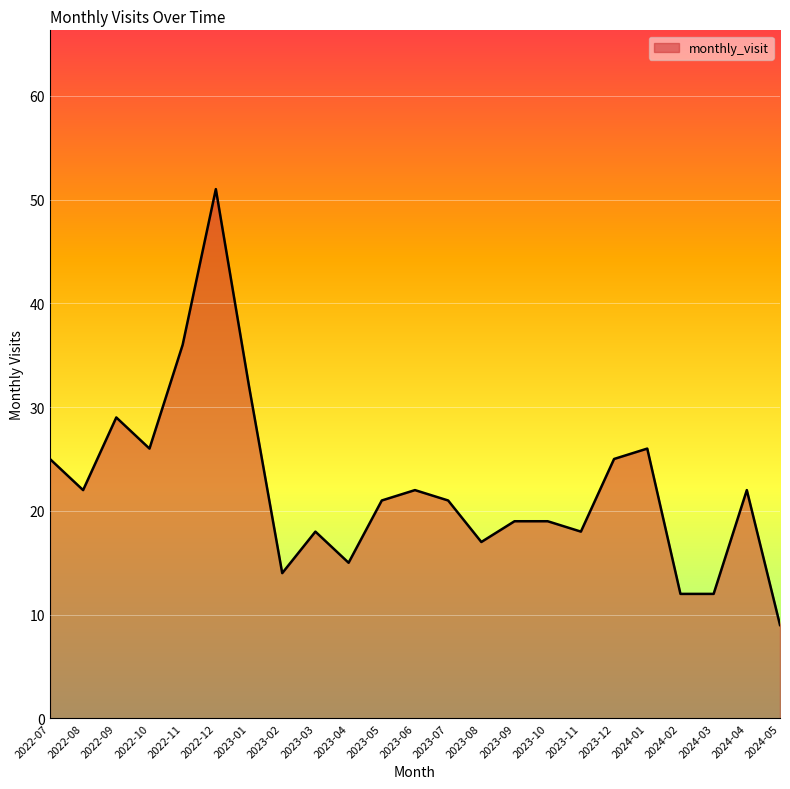

At which category does the data reach its first local valley?

2022-08